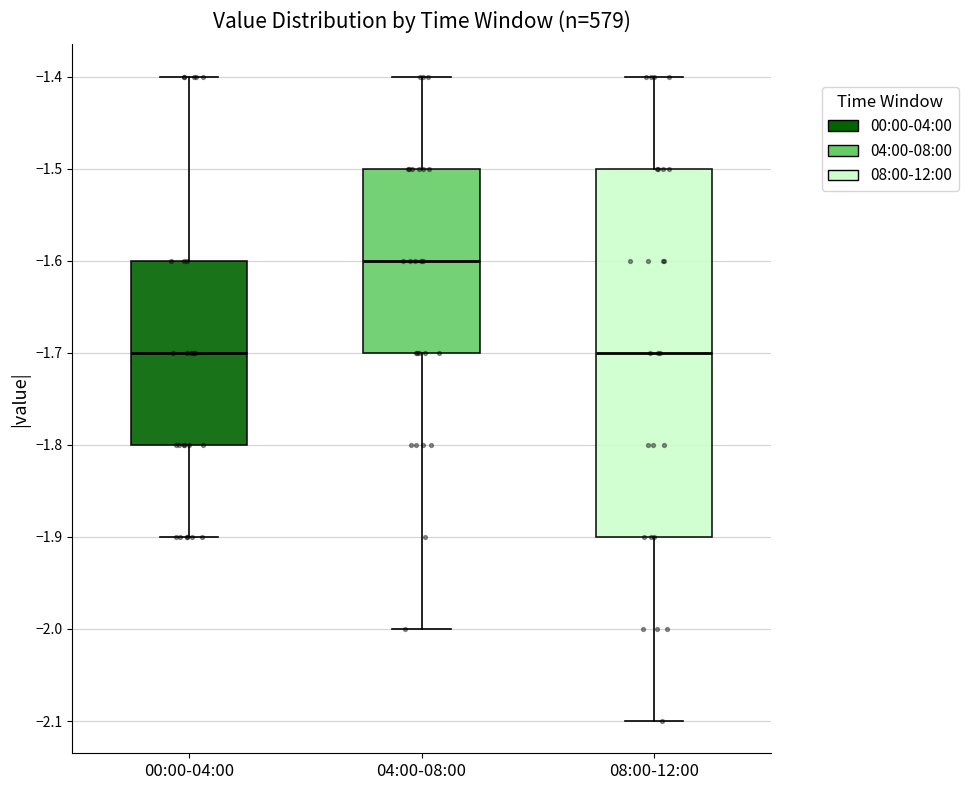

Where is the lower edge of the box for 08:00-12:00 on the y-axis? The values are not printed on the chart, so give them approximately, as read against the axis.

-1.9